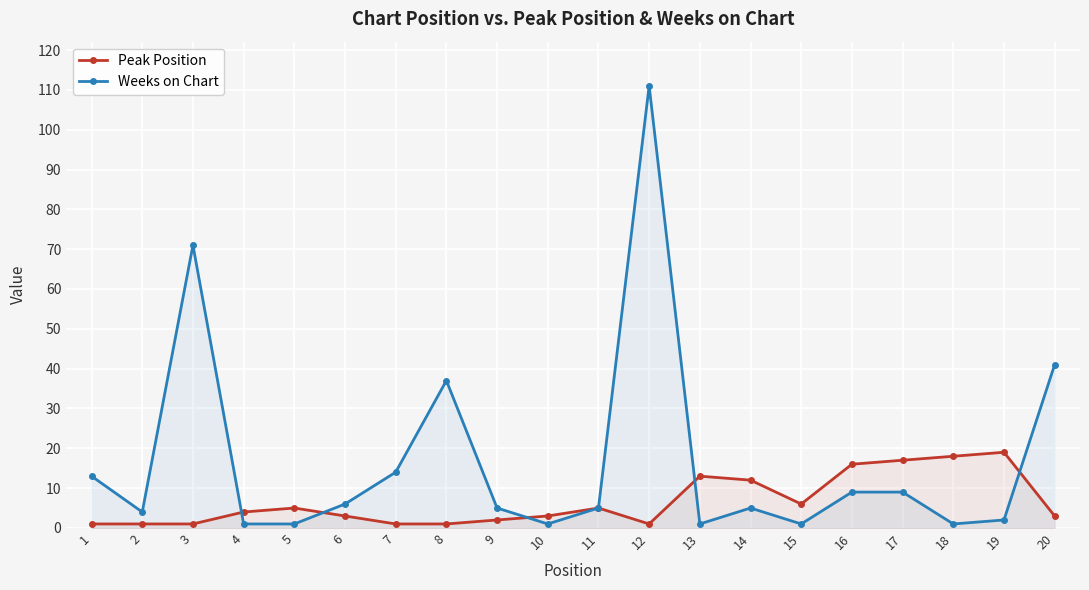

Rank the series by their average value, from highest to lowest.

Weeks on Chart, Peak Position